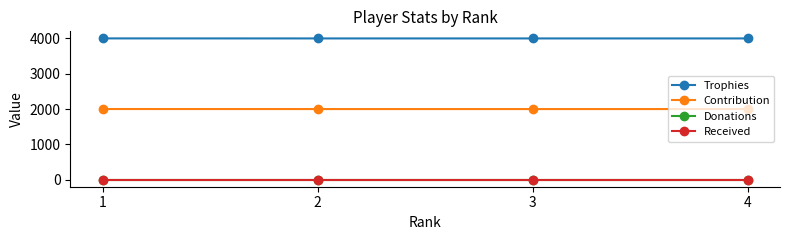

The Trophies series shows 4002 at 1. True or false?

True